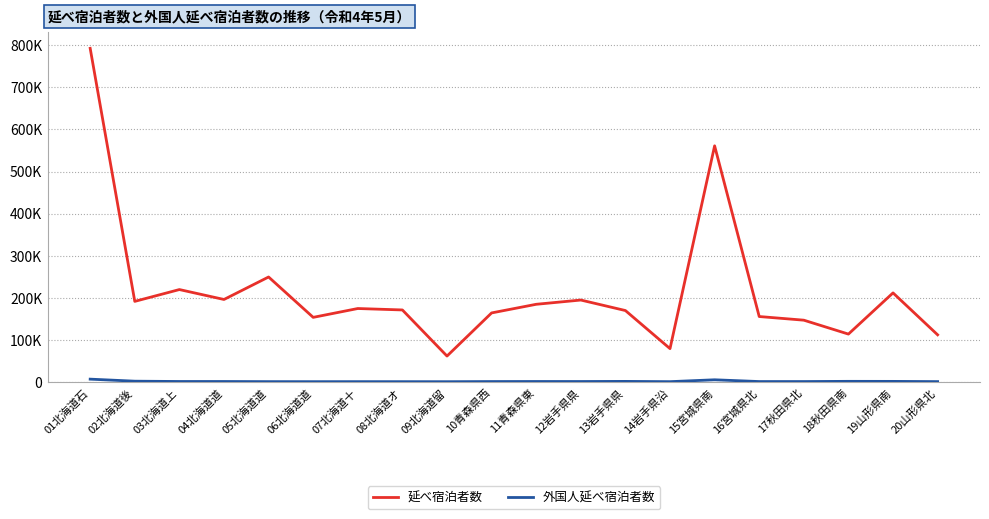

Where does the 延べ宿泊者数 series first go above 174140?

01北海道石